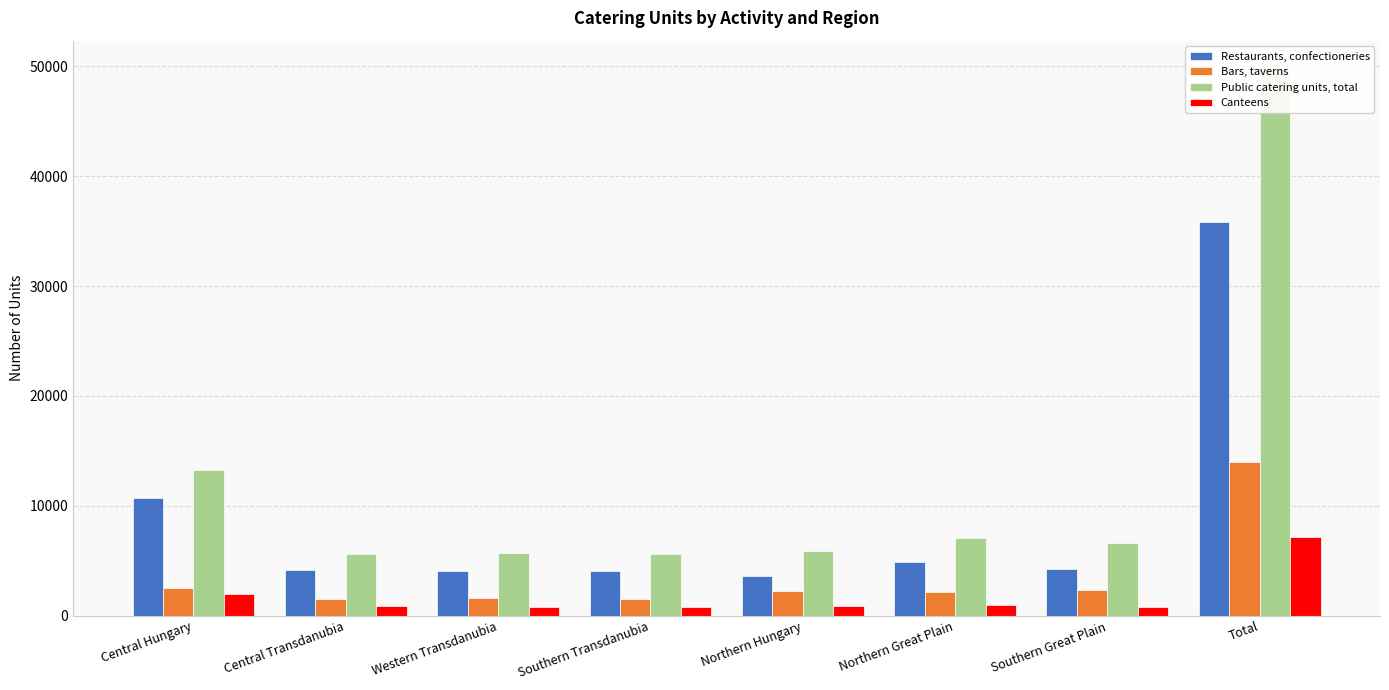

Does the chart contain any negative values?

No